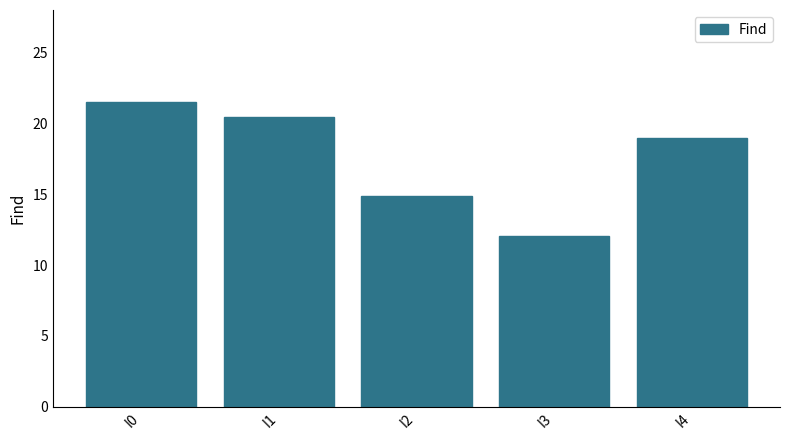

Which has a higher value, I2 or I1?

I1